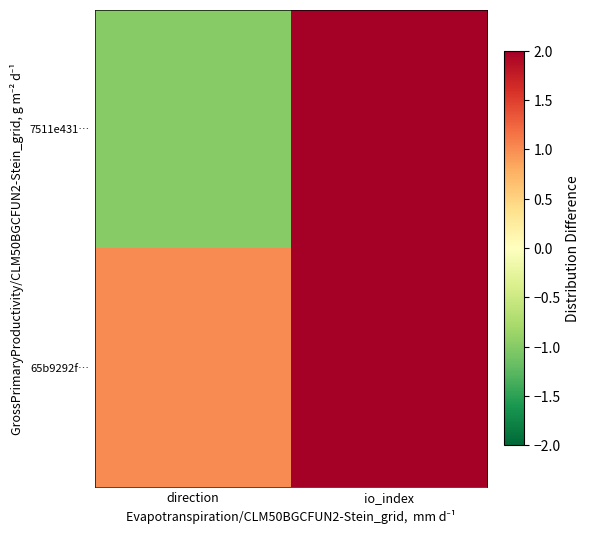

Between io_index and direction, which is larger?

io_index